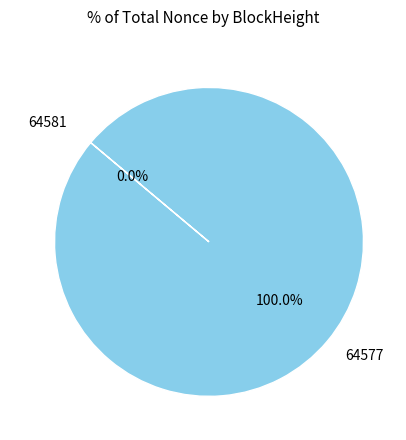

Which category accounts for the majority?

64577